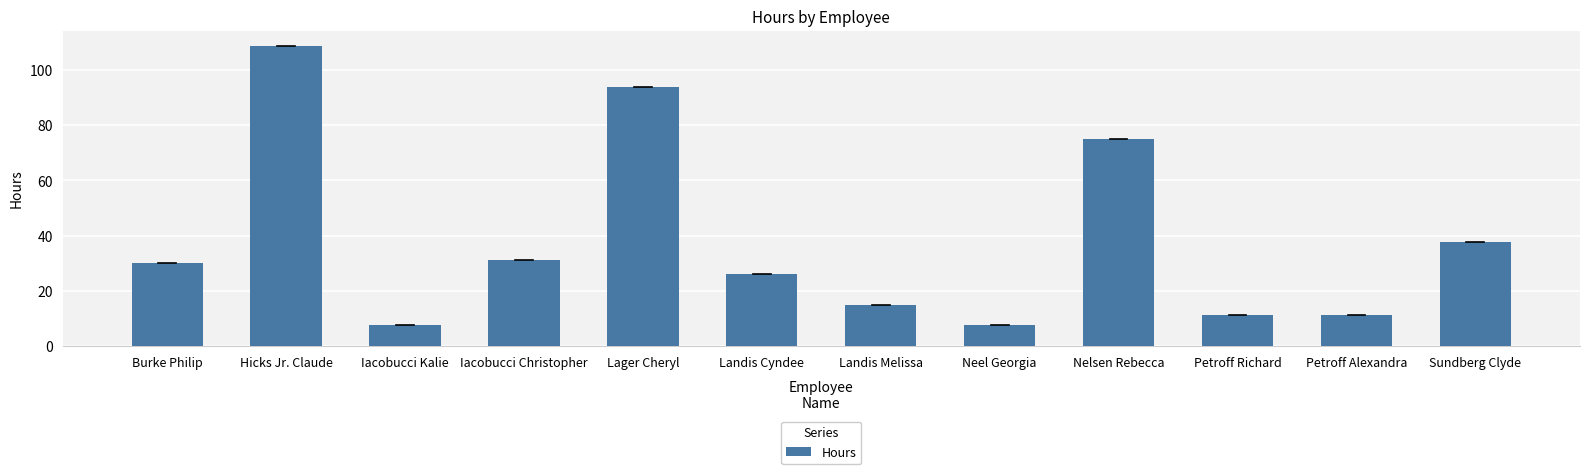

True or false: the data shows 11.3 at Iacobucci Christopher.

False